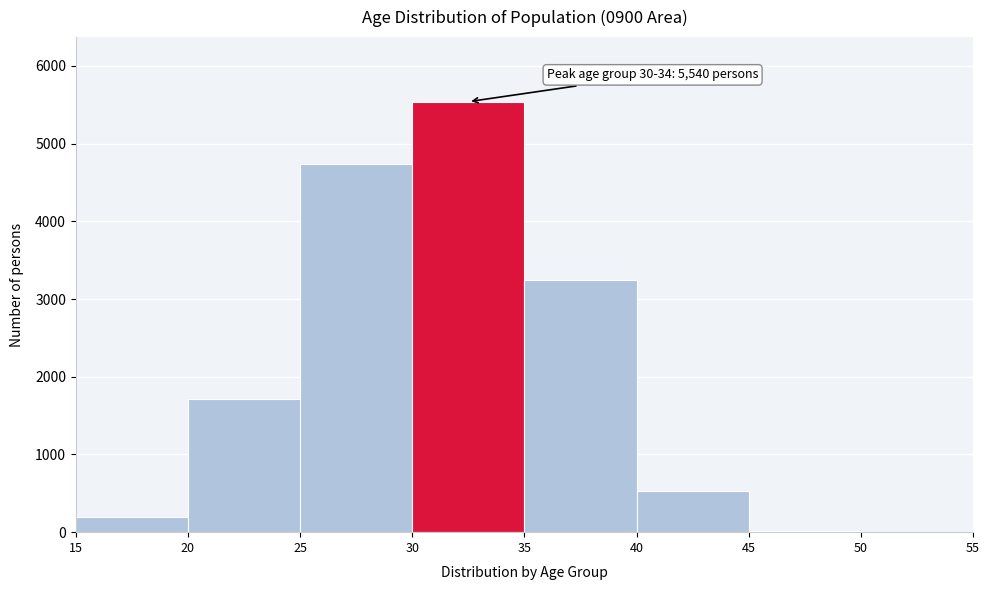

Which range on the x-axis has the tallest bar?

30 to 35